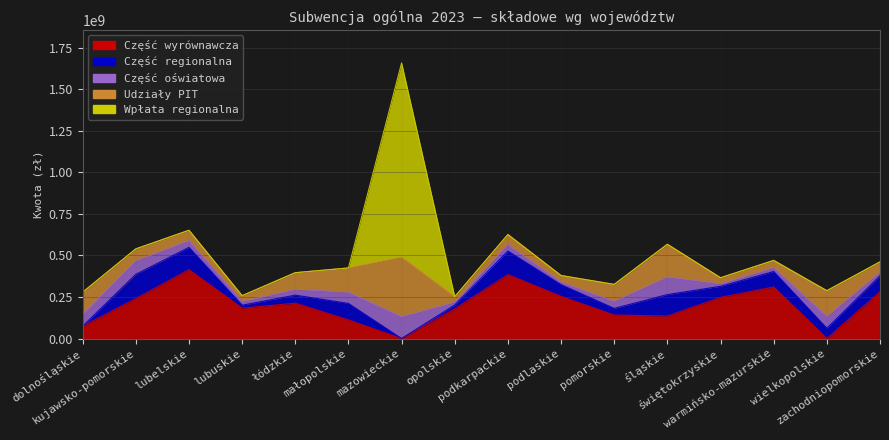

What is the average value of the Część regionalna series?

73066155